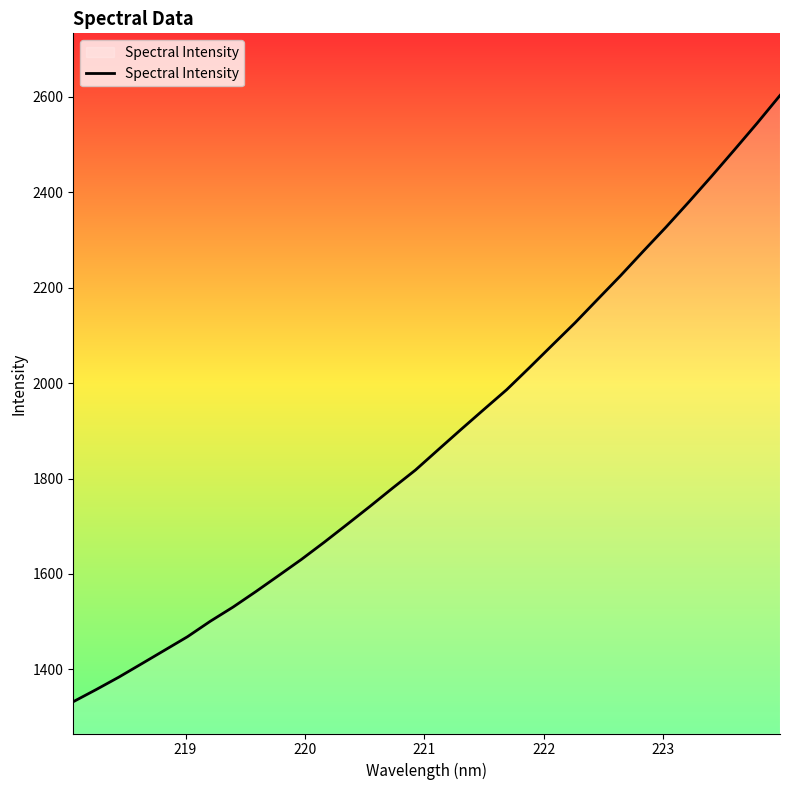

What is the greatest value displayed?

2602.7